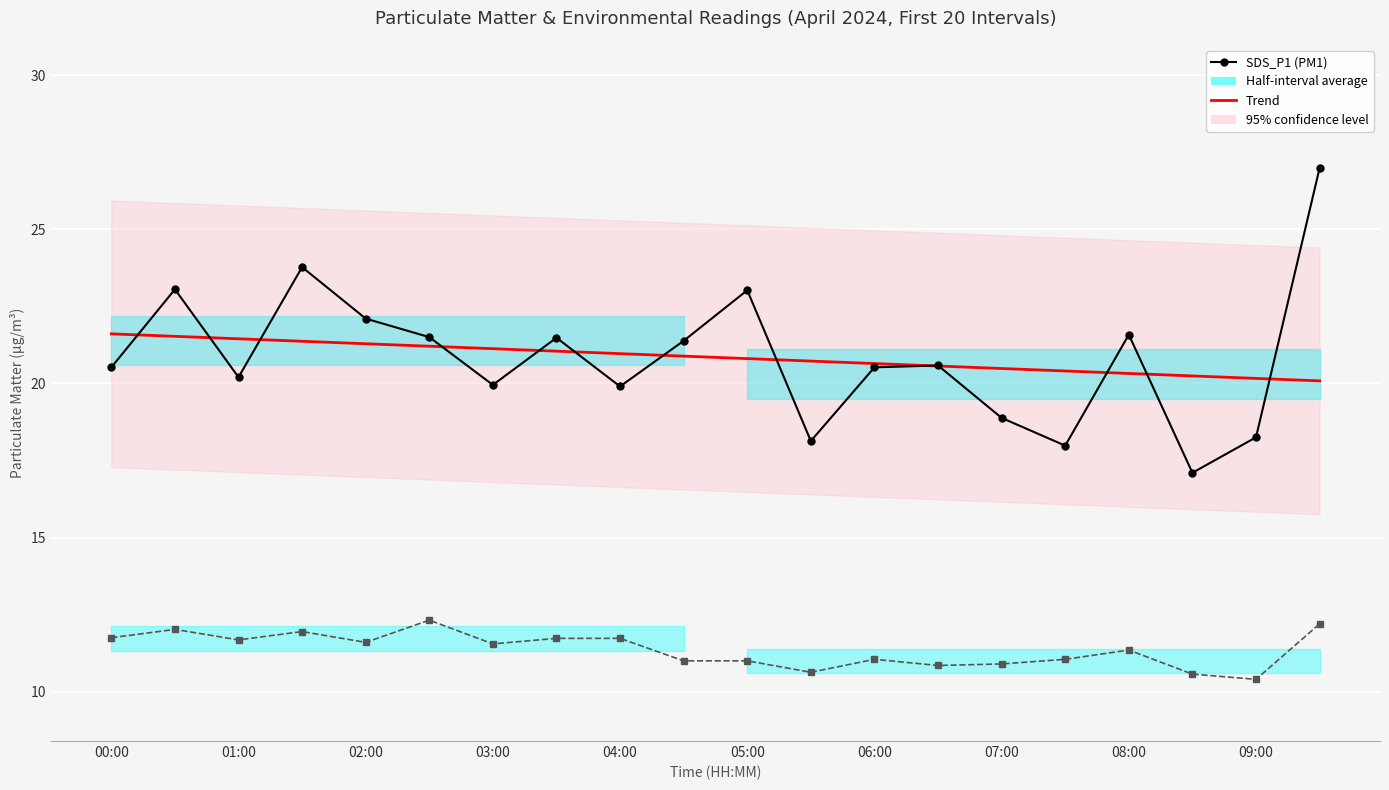

What is the total value across all series at 19?

59.3